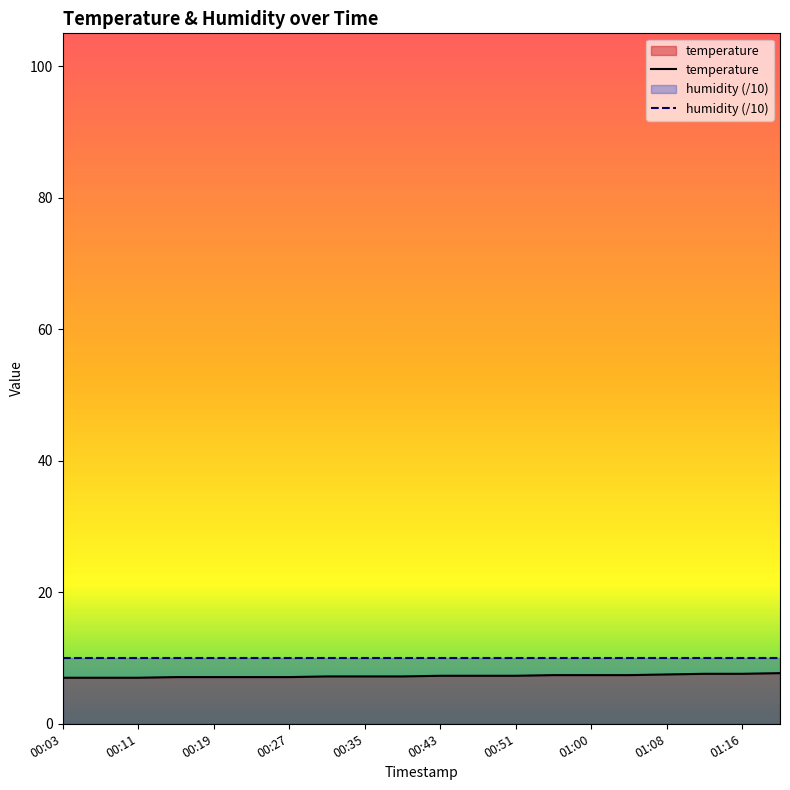

The value at 00:27 is 7.1. True or false?

True